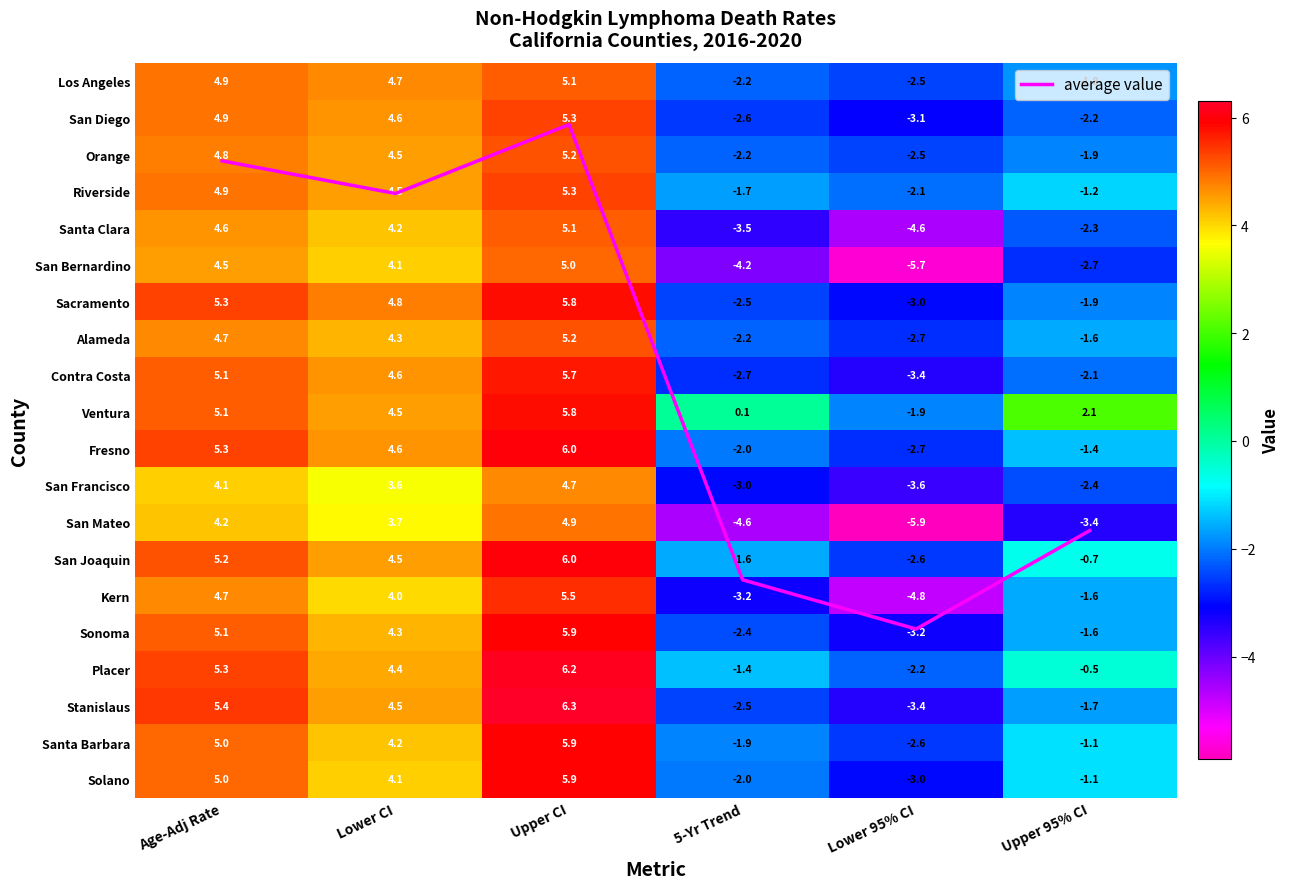

Which series changed the most between Lower 95% CI and Upper 95% CI?

Ventura